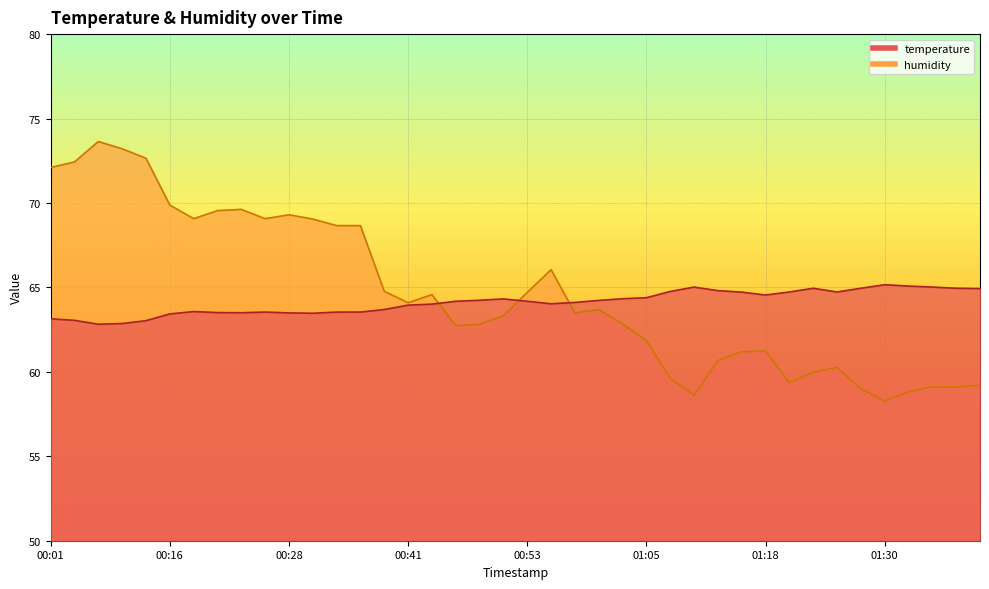

How many data points in temperature are above 64?

24